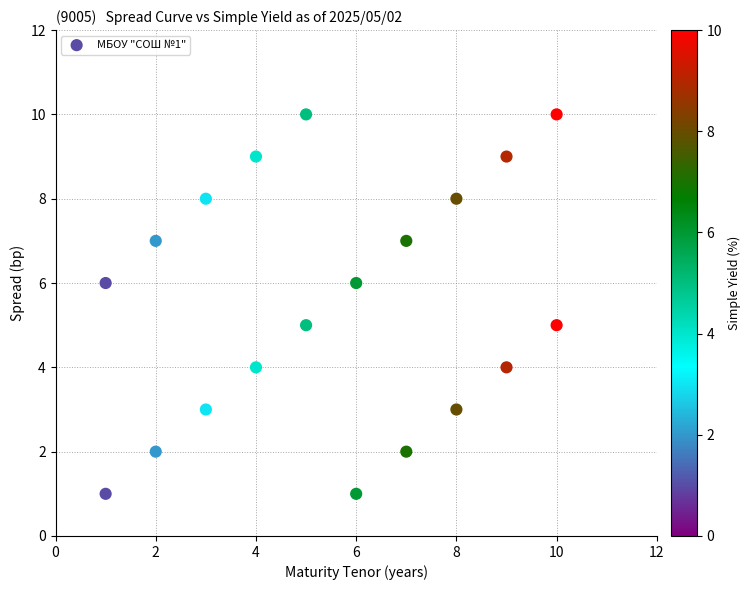

What is the range of Y values (max minus min)?

9